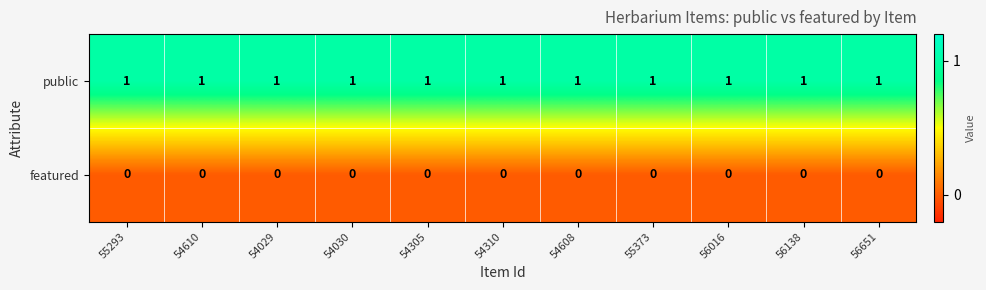

True or false: public has a value of 0 at 54030.

False